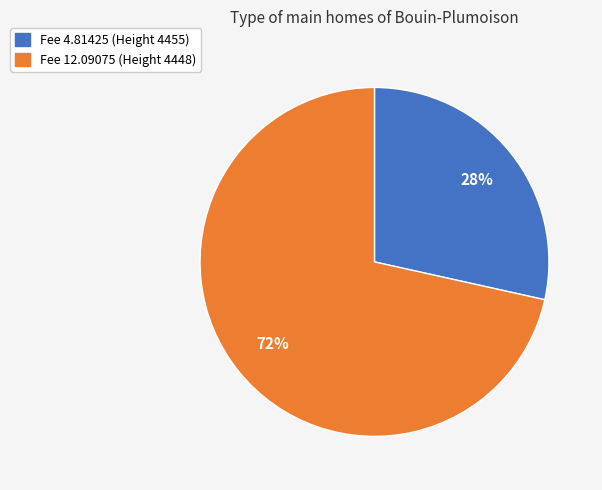

Rank the categories by value from highest to lowest.

Fee 12.09075 (Height 4448), Fee 4.81425 (Height 4455)